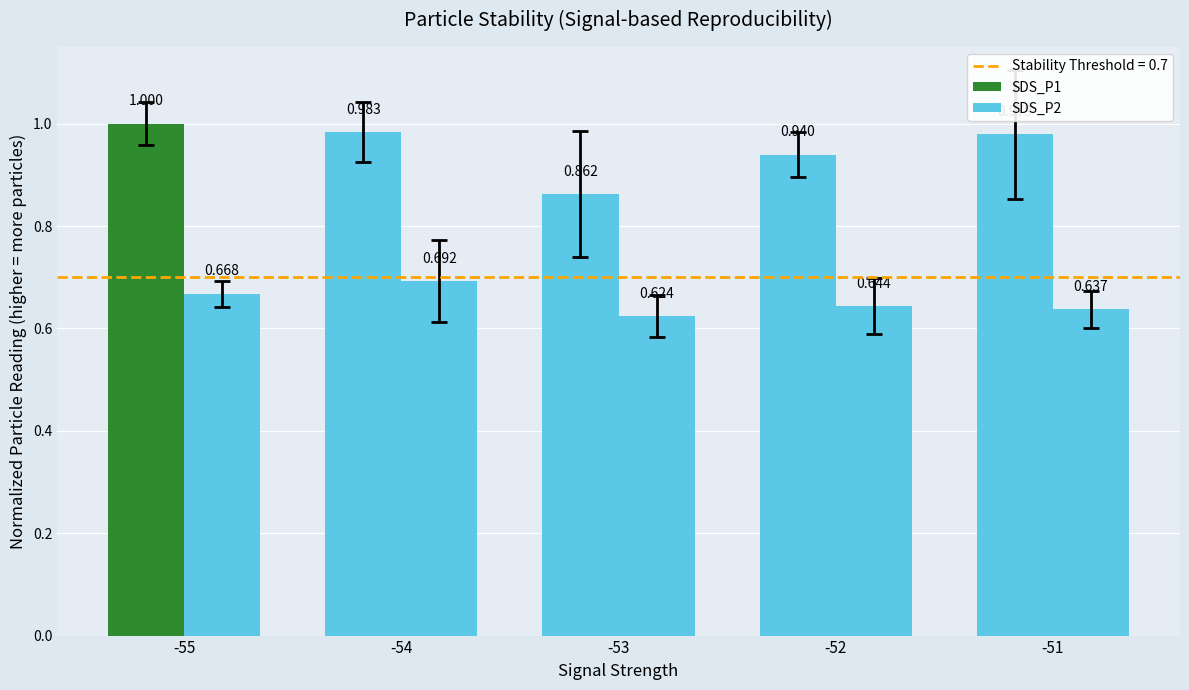

Which has a higher value, -54 or -53?

-54